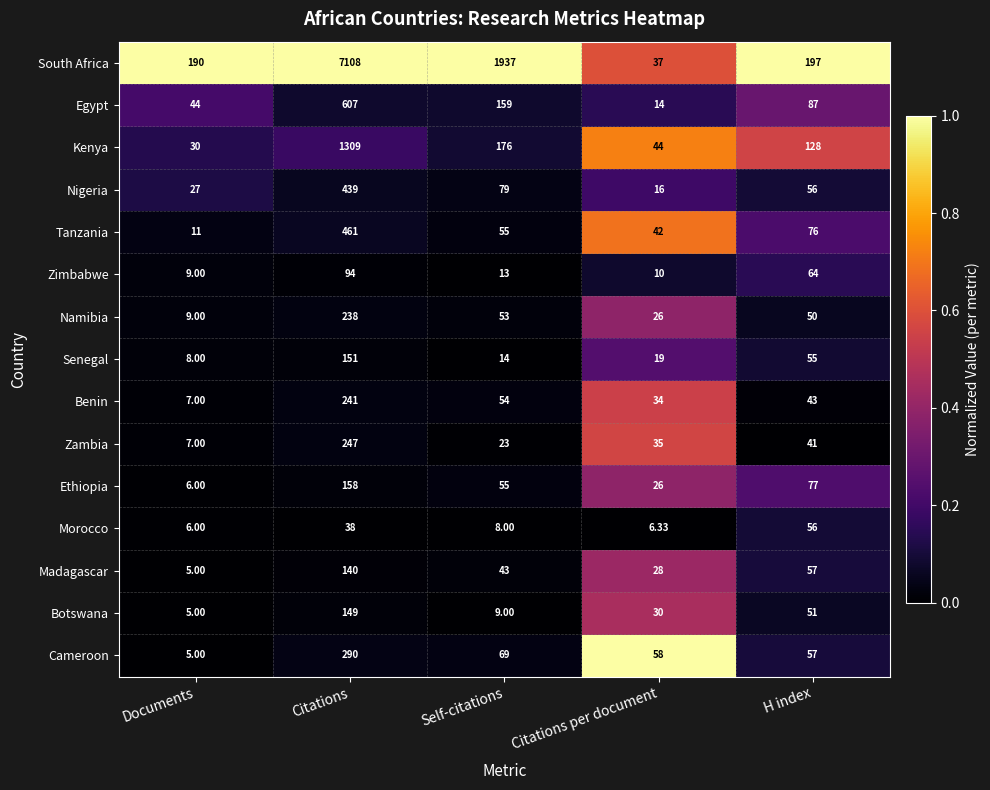

Where is Egypt nearest to the value 310?

Self-citations